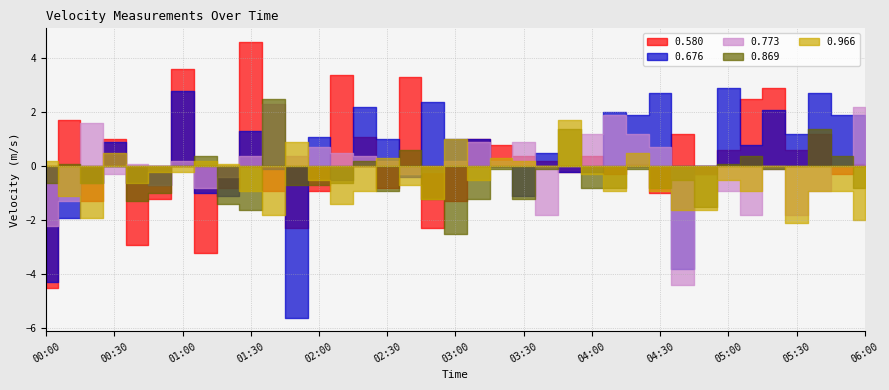

What is the value of the 0.580 point at the 7th from the left?

3.6